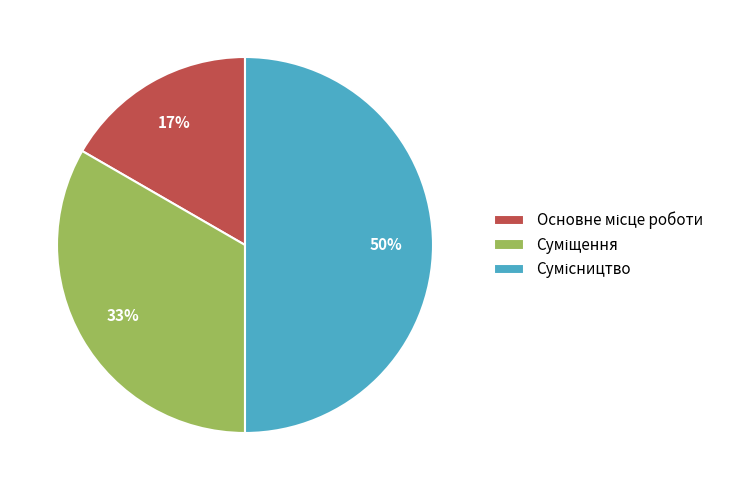

To the nearest percent, what is the average slice percentage?

33%